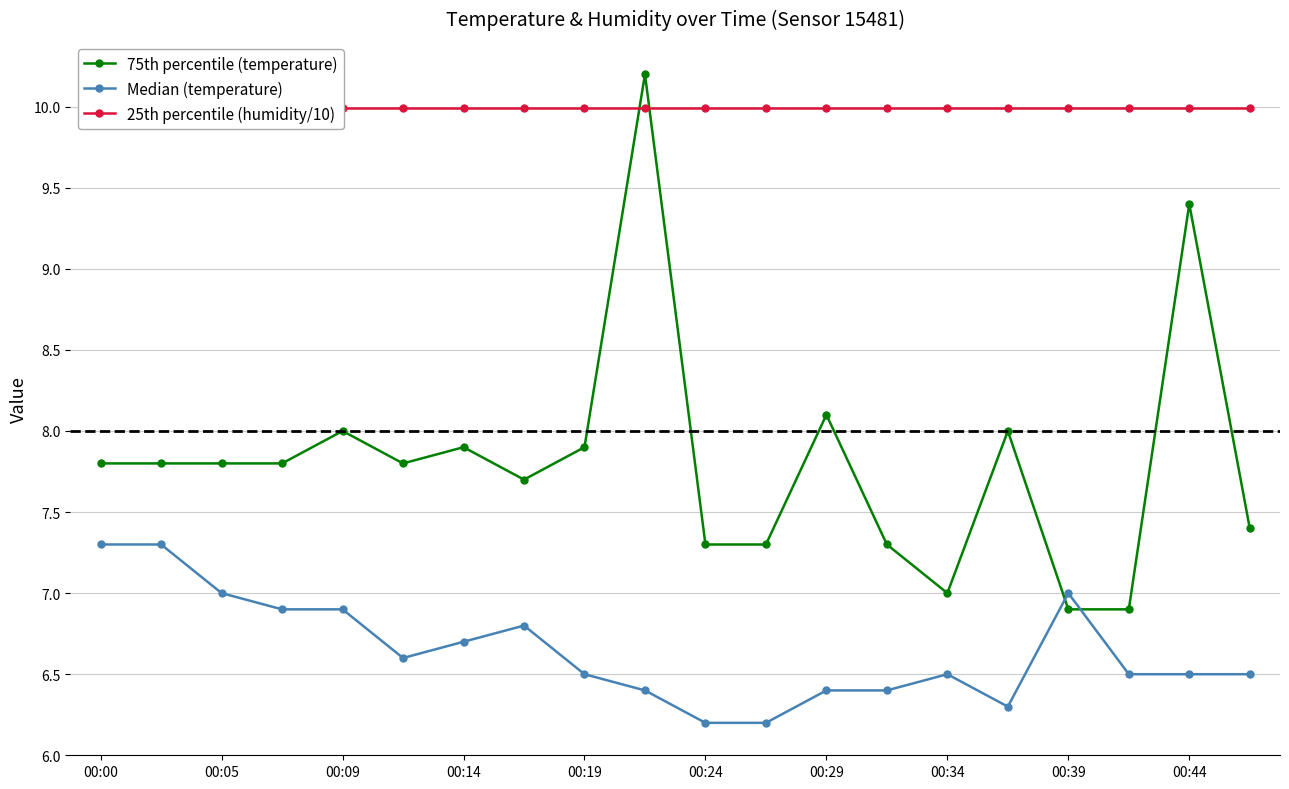

How many intersections are there between 75th percentile (temperature) and Median (temperature)?

2